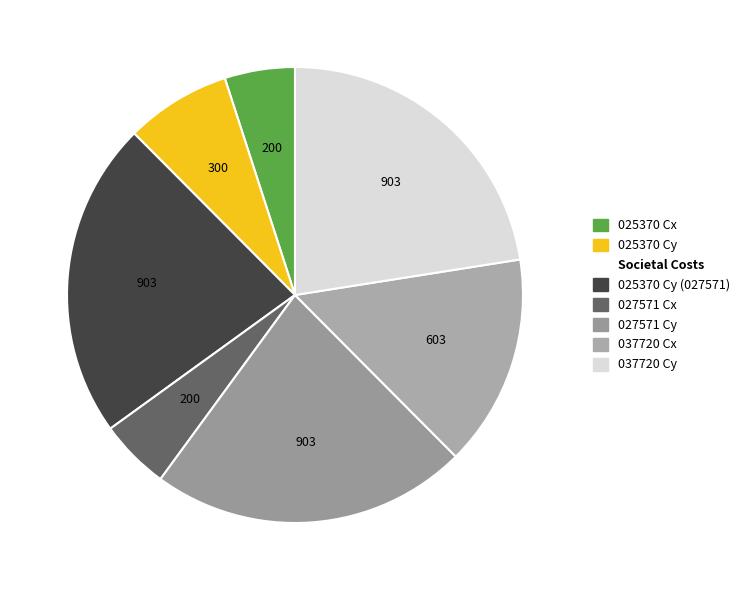

How many segments does this pie chart have?

7